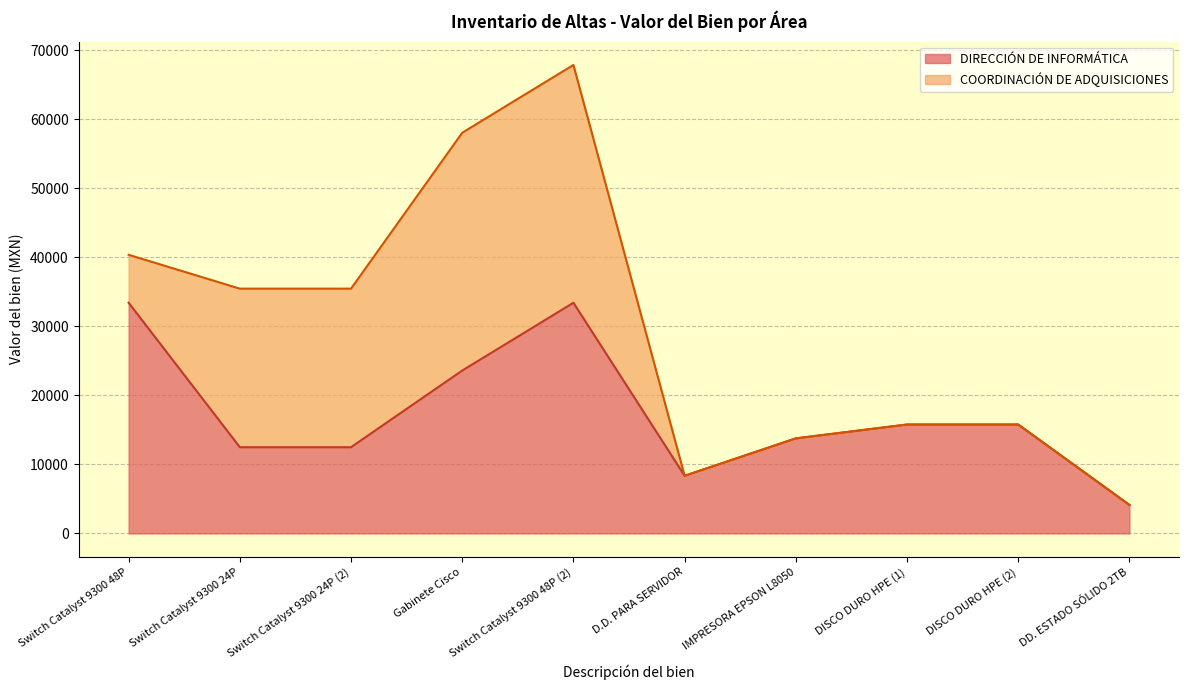

Reading left to right, list all the values displayed in this chart.

Switch Catalyst 9300 48P=33412.0	Switch Catalyst 9300 24P=12490.0	Switch Catalyst 9300 24P (2)=12490.0	Gabinete Cisco=23590.2	Switch Catalyst 9300 48P (2)=33412.0	D.D. PARA SERVIDOR=8352.0	IMPRESORA EPSON L8050=13769.2	DISCO DURO HPE (1)=15776.0	DISCO DURO HPE (2)=15776.0	DD. ESTADO SÓLIDO 2TB=4129.6